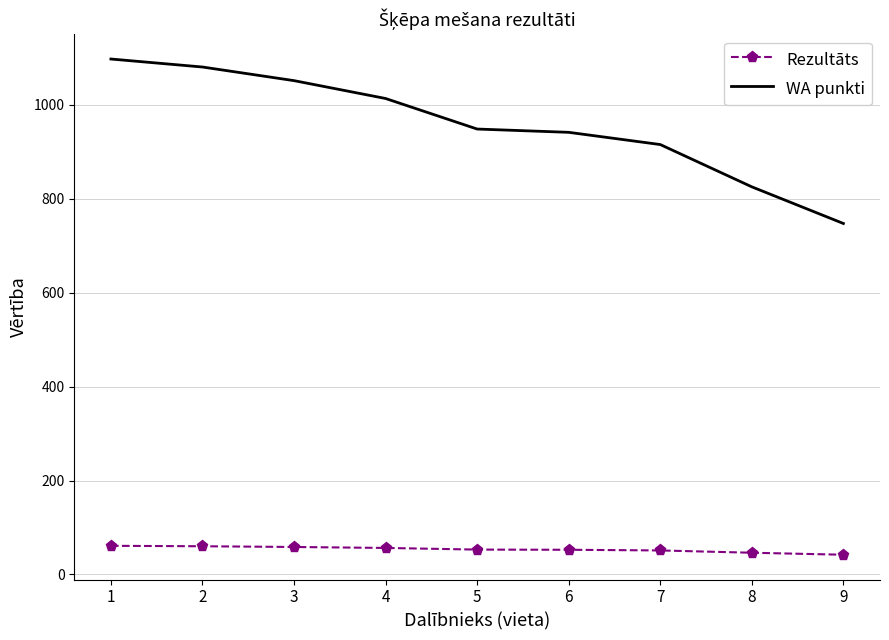

Which series has the widest spread of values?

WA punkti